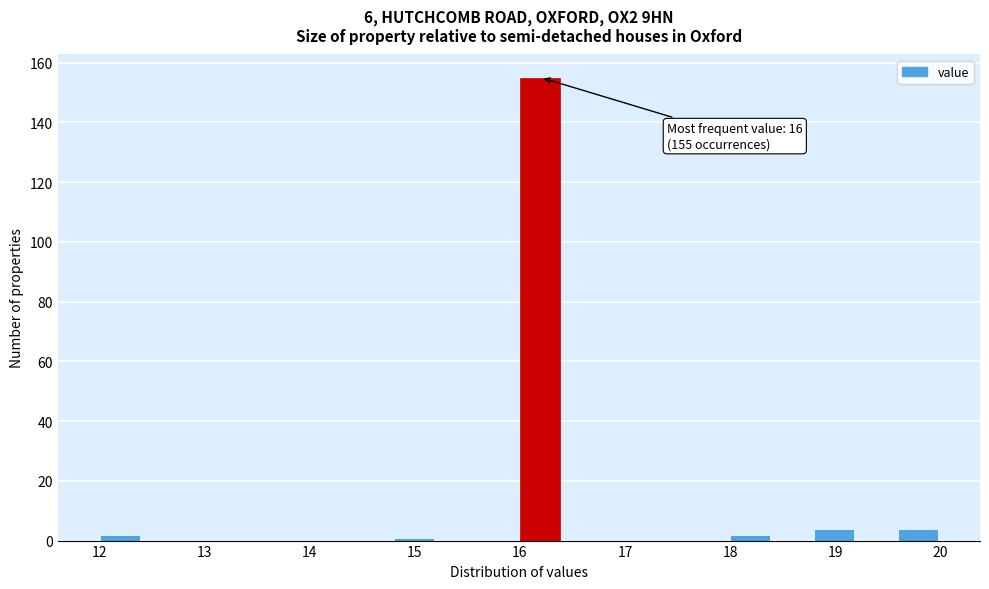

Which range on the x-axis has the tallest bar?

16.0 to 16.4